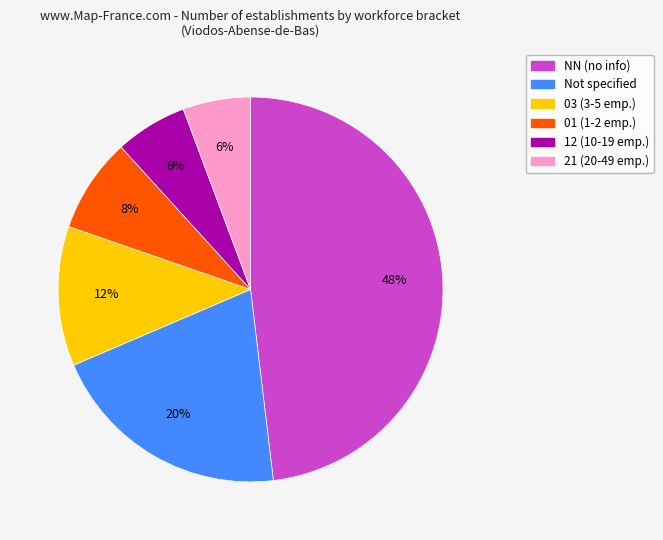

Is there a majority slice in this chart?

No